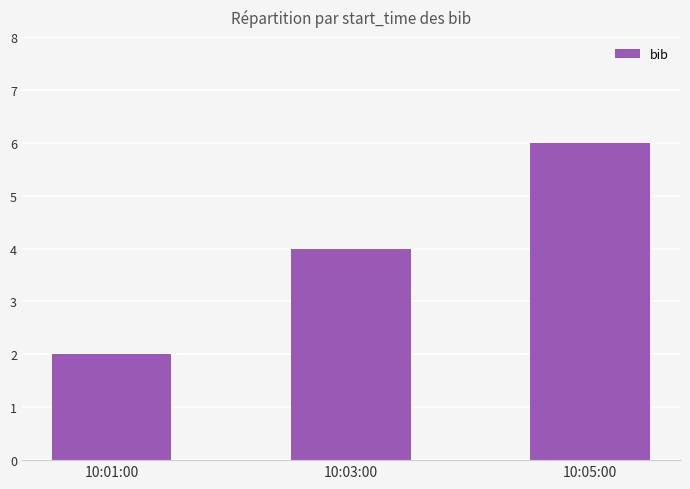

What is the label of the 2nd bar from the left?

10:03:00